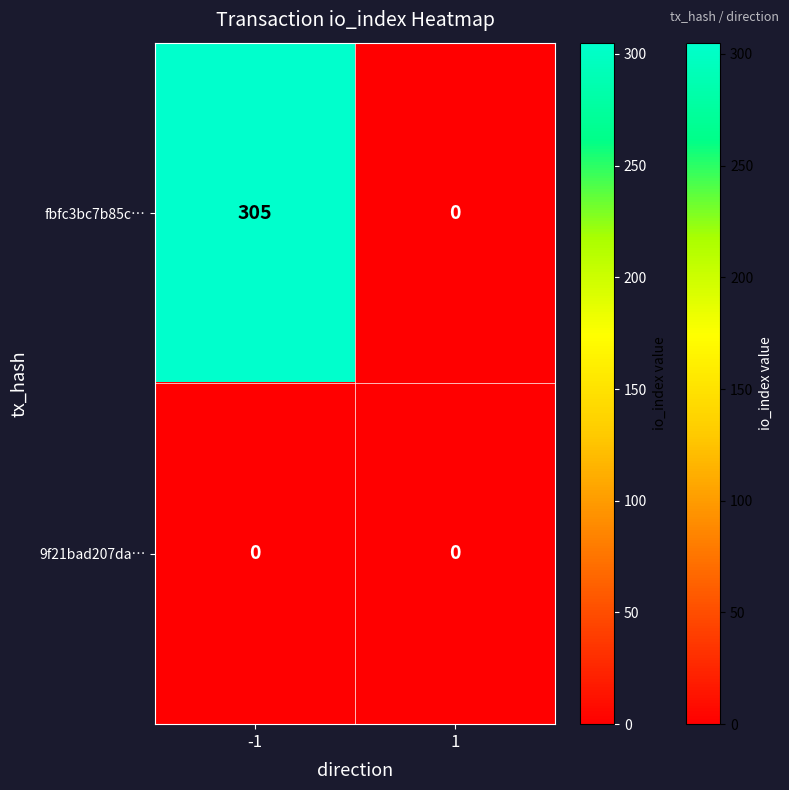

What is the total value across all series at -1?

305